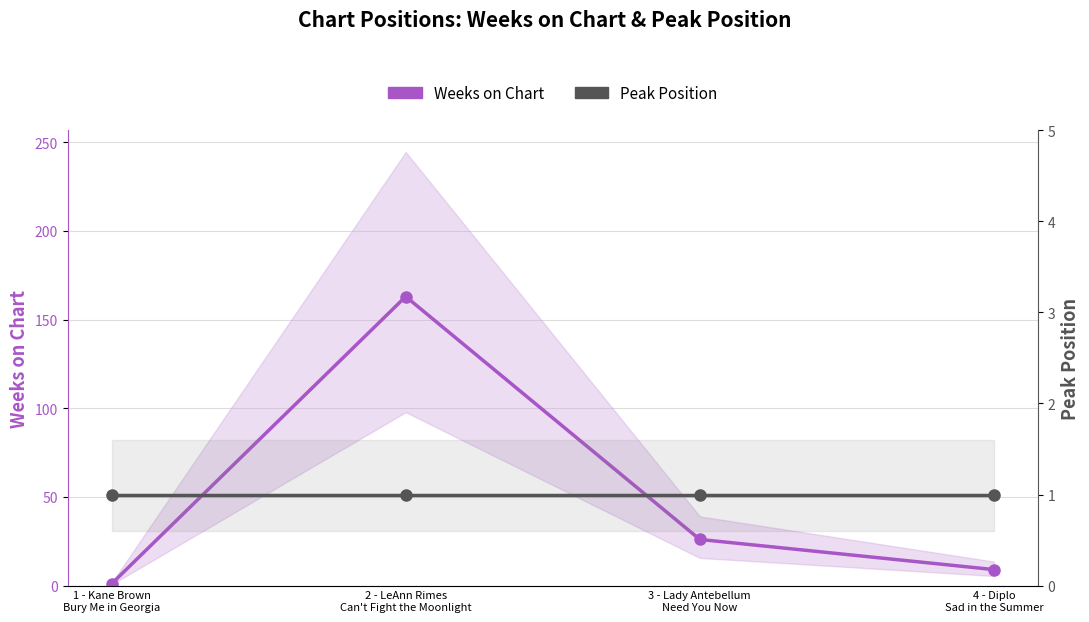

Is this an area chart (filled region under the line)?

No